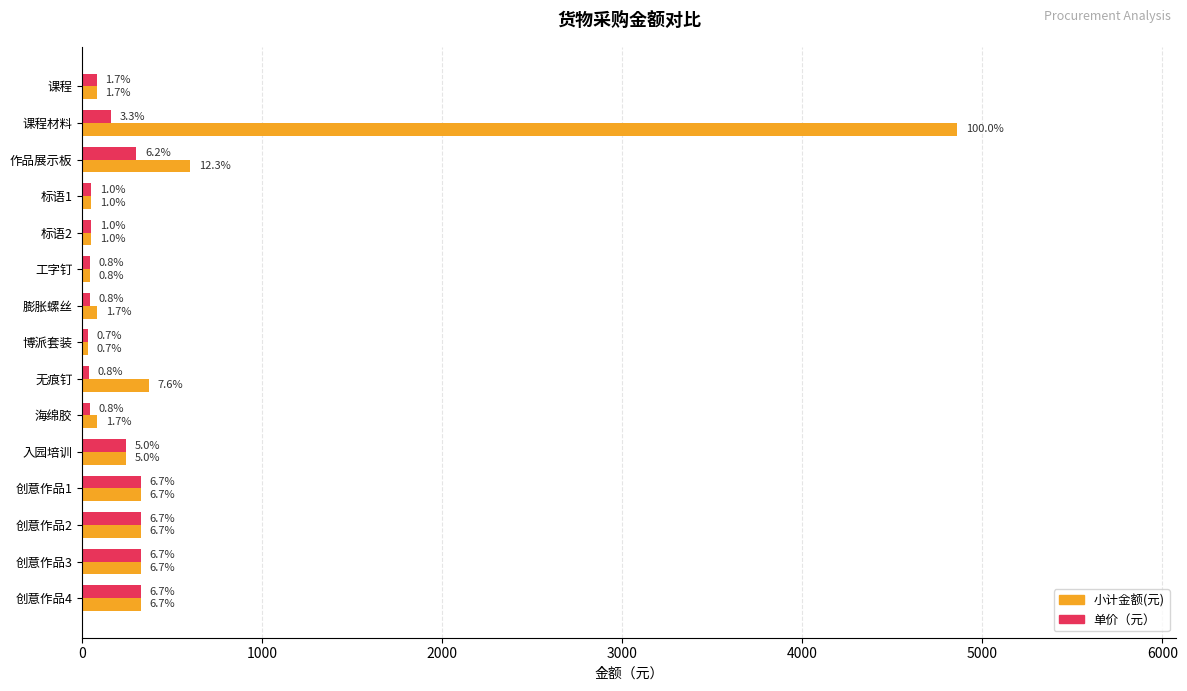

Which series has the widest spread of values?

小计金额(元)